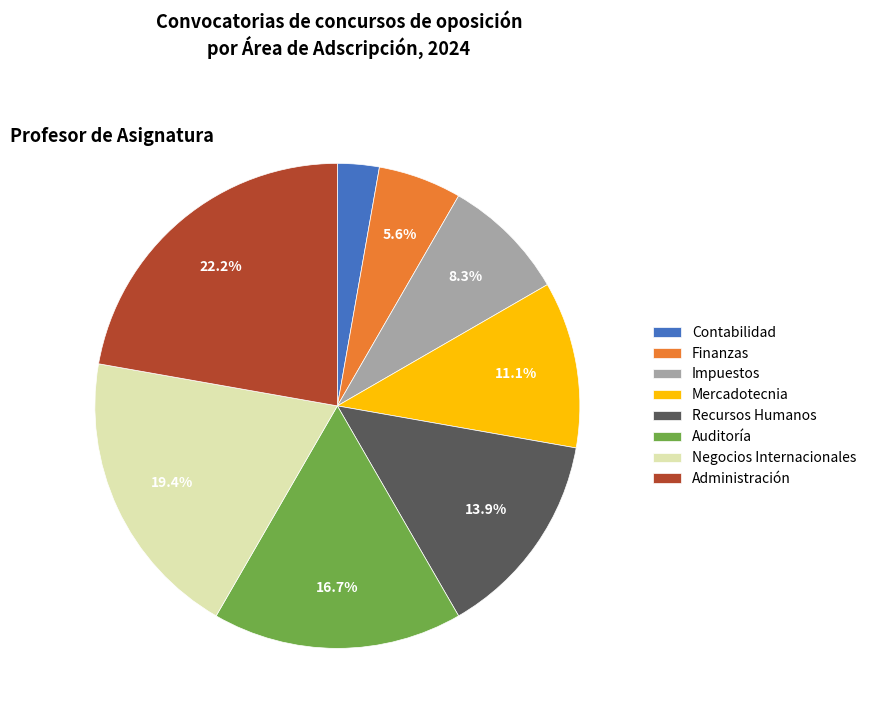

True or false: Mercadotecnia accounts for 5% of the total.

False